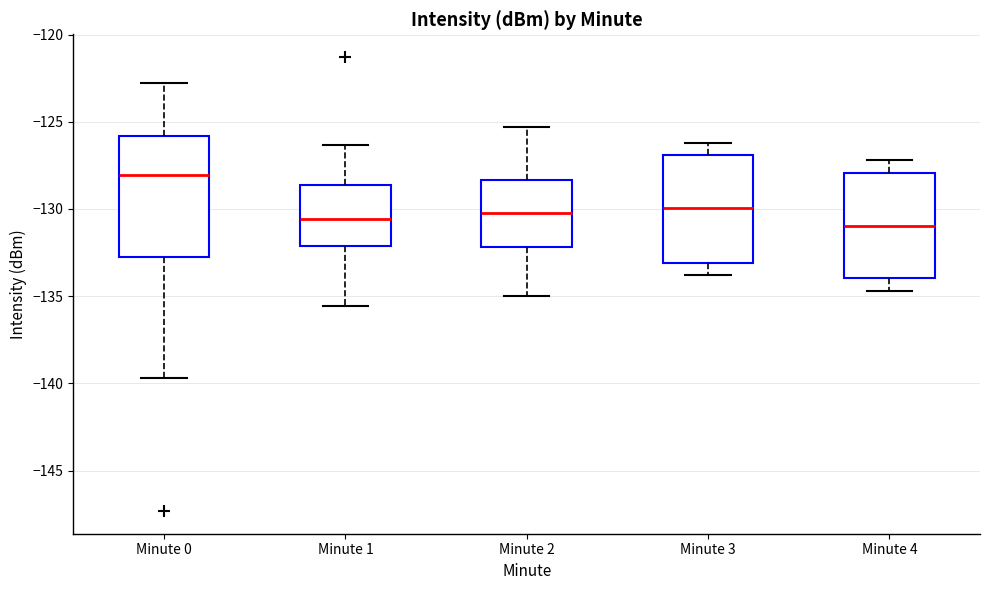

Which box's median line is the highest?

Minute 0